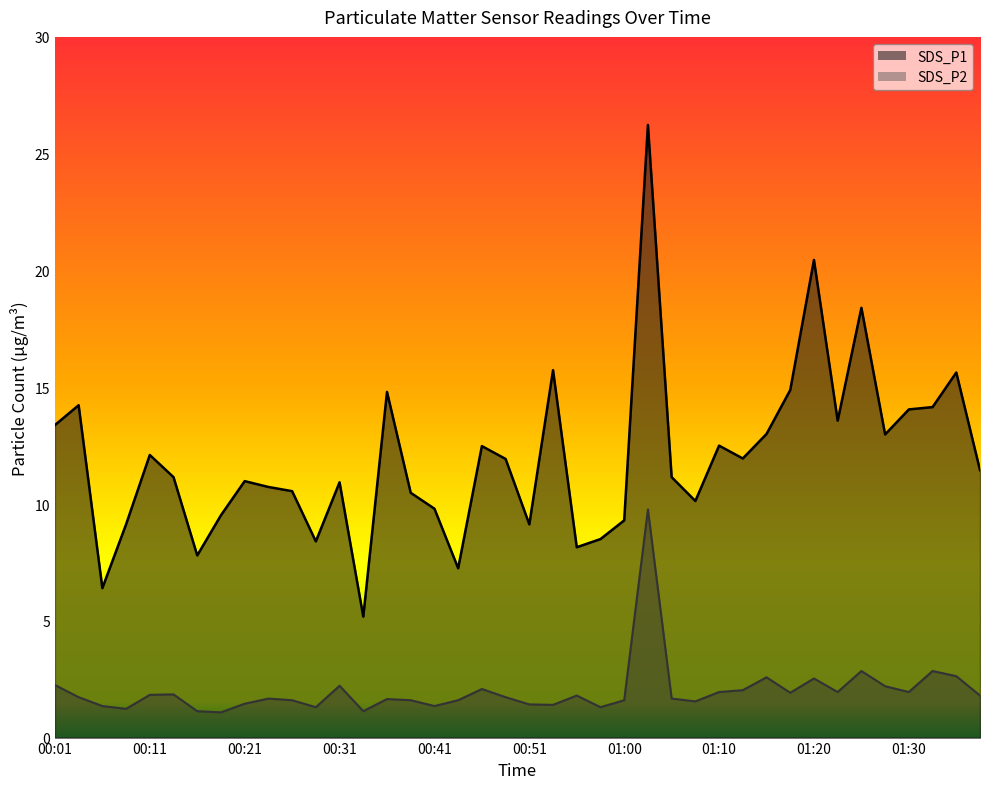

List the labels in order of SDS_P1 value, smallest first.

00:33, 00:06, 00:43, 00:16, 00:55, 00:29, 00:58, 00:09, 00:51, 01:00, 00:19, 00:41, 01:08, 00:38, 00:26, 00:24, 00:31, 00:21, 00:14, 01:05, 01:37, 00:48, 01:13, 00:11, 00:46, 01:10, 01:27, 01:15, 00:01, 01:23, 01:30, 01:32, 00:04, 00:36, 01:18, 01:35, 00:53, 01:25, 01:20, 01:03